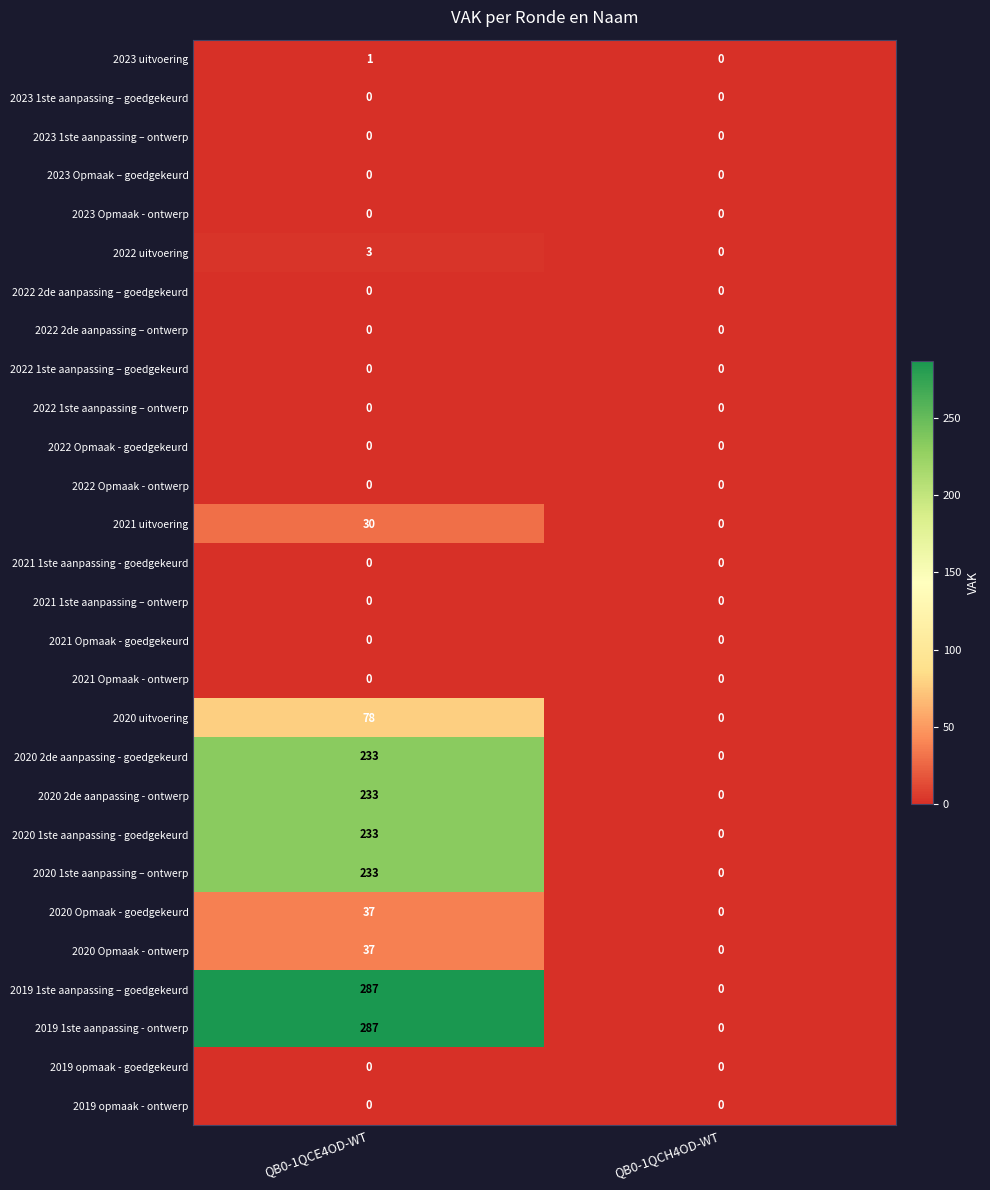

What is the total value across all series at QB0-1QCE4OD-WT?

1692